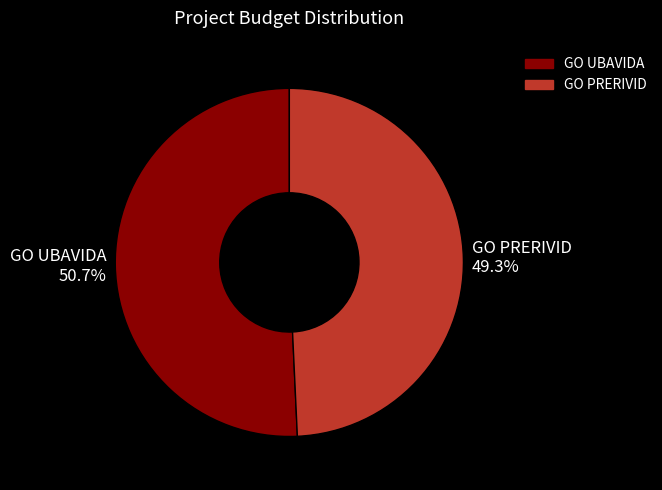

What percentage is the GO UBAVIDA slice, to the nearest percent?

51%